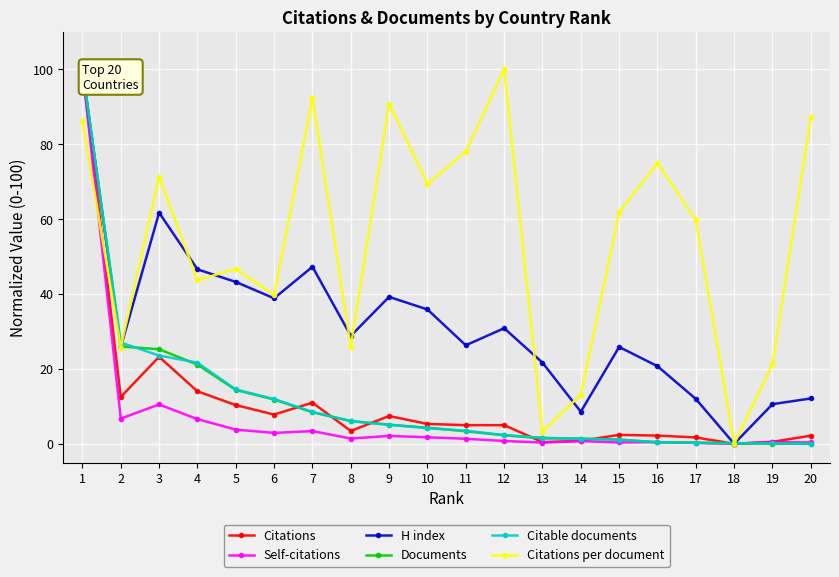

Which series changed the most between 2 and 14?

Citable documents